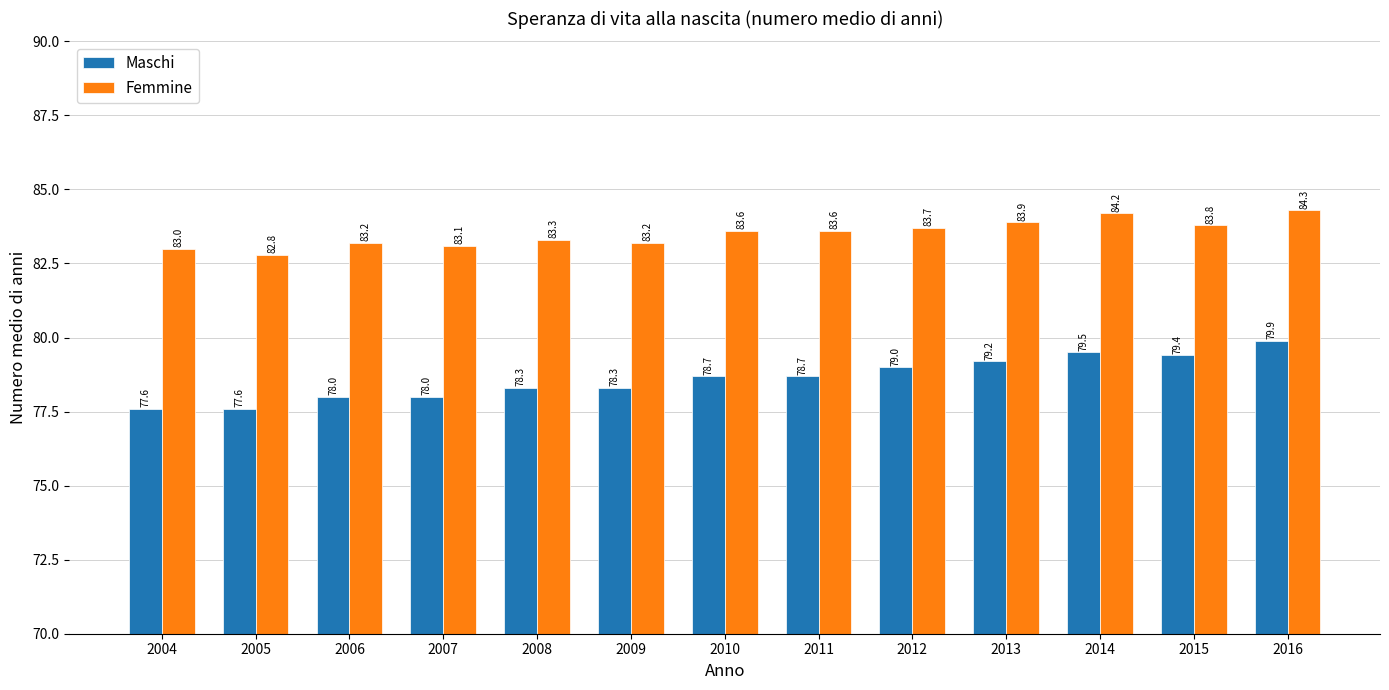

Is the value of Maschi at 2015 greater than the value of Femmine at 2015?

No